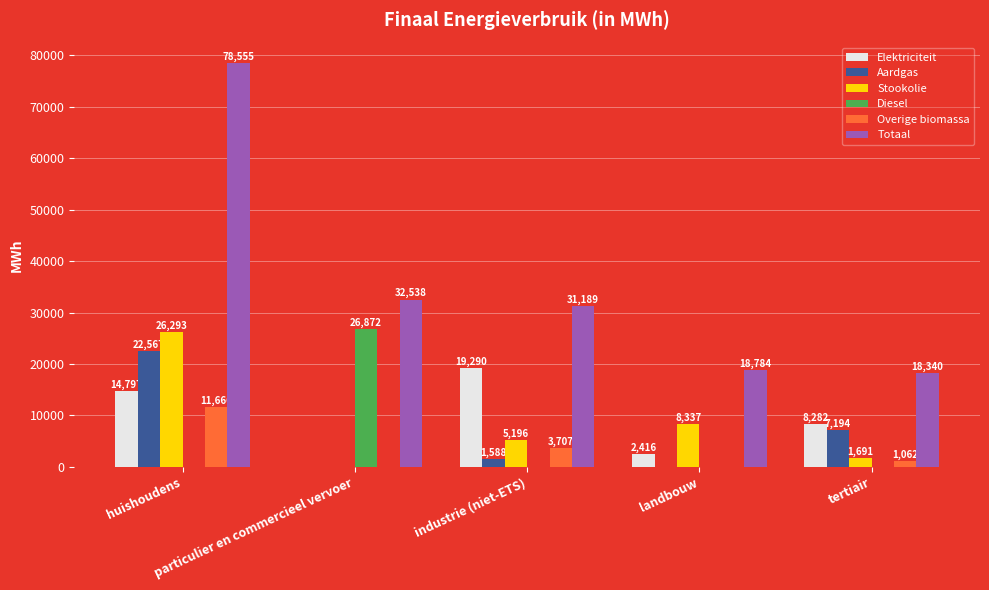

The value of Diesel at tertiair is -16362.9. True or false?

False